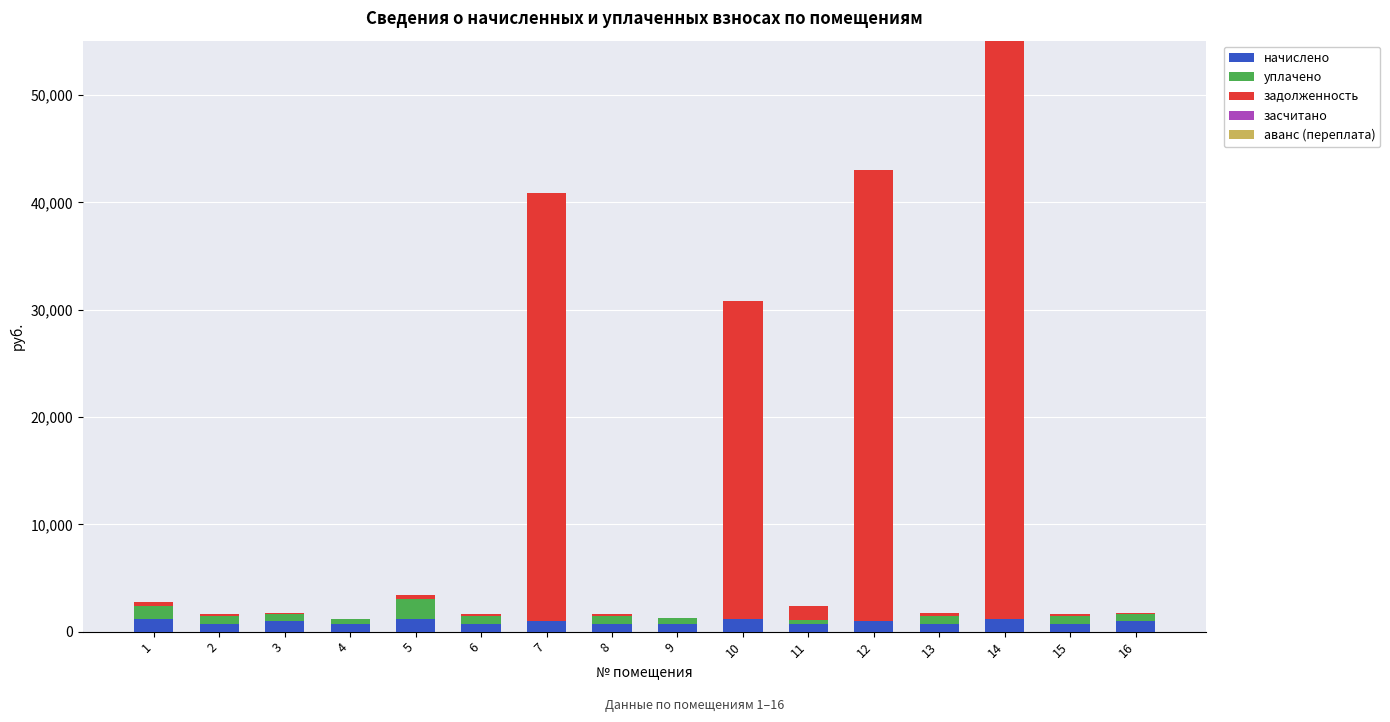

How many values in the начислено series exceed 955?

8